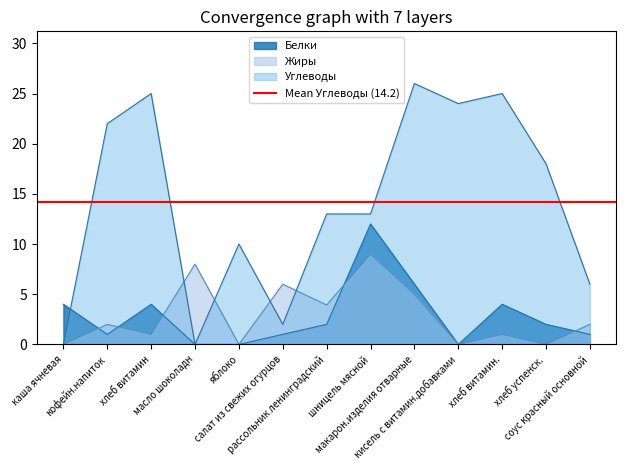

What is the total value across all series at масло шоколадн?

8.0